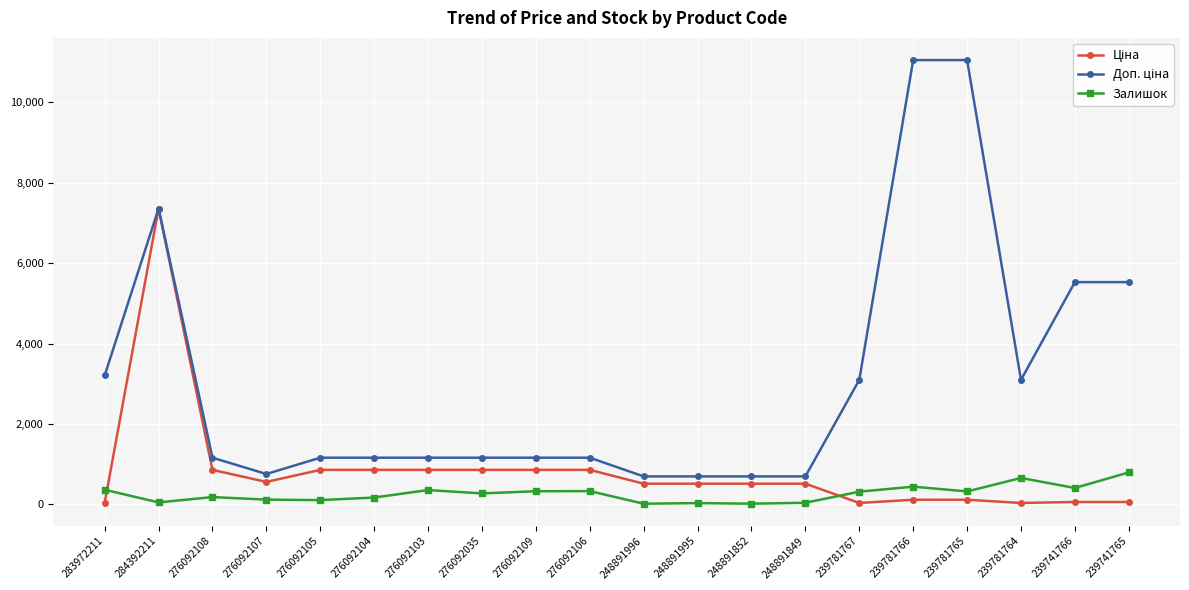

What is the highest value of the Залишок series?

791.0